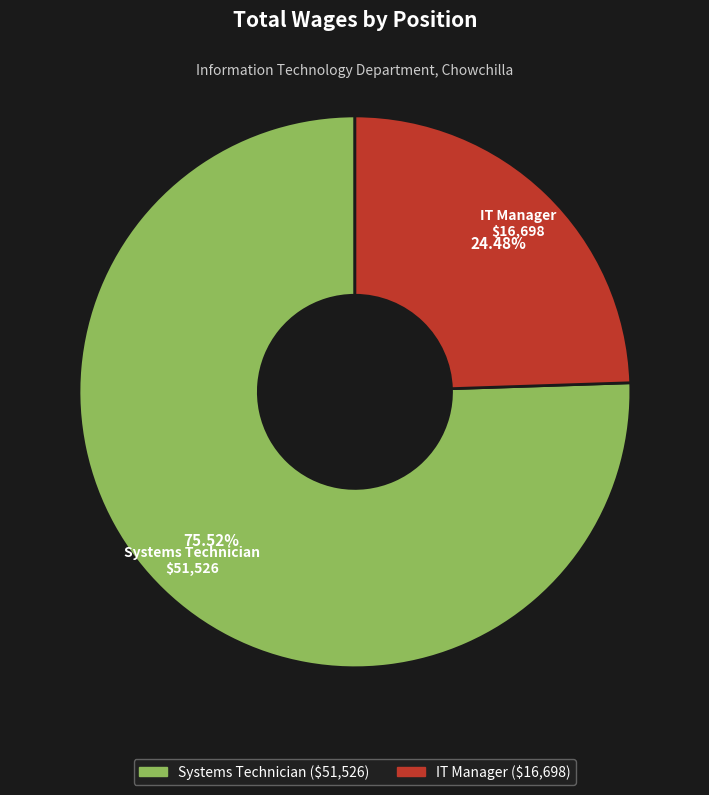

What is the smallest slice in the pie chart?

IT Manager